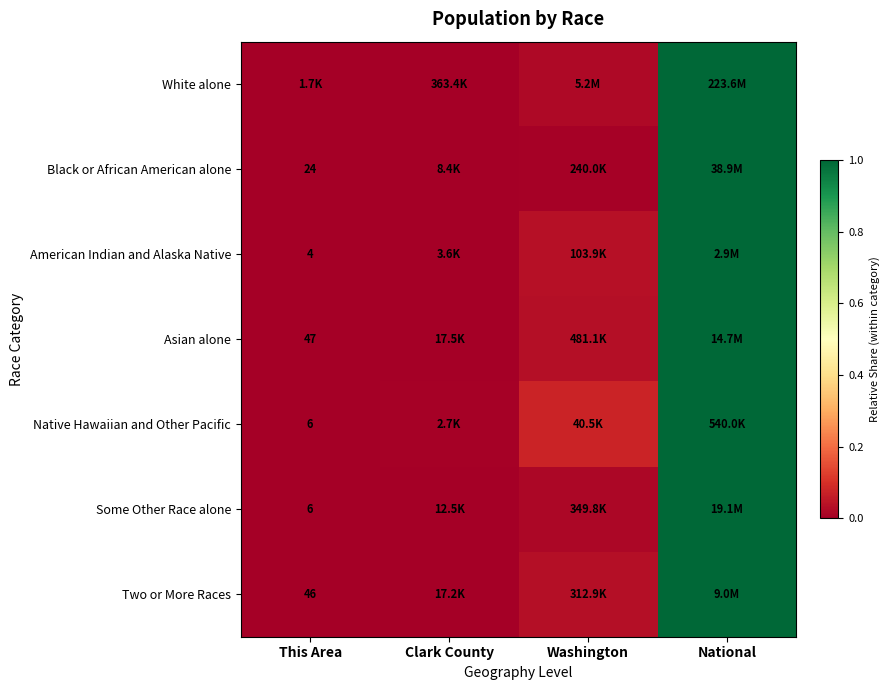

The American Indian and Alaska Native series shows 0.0 at Washington. True or false?

True